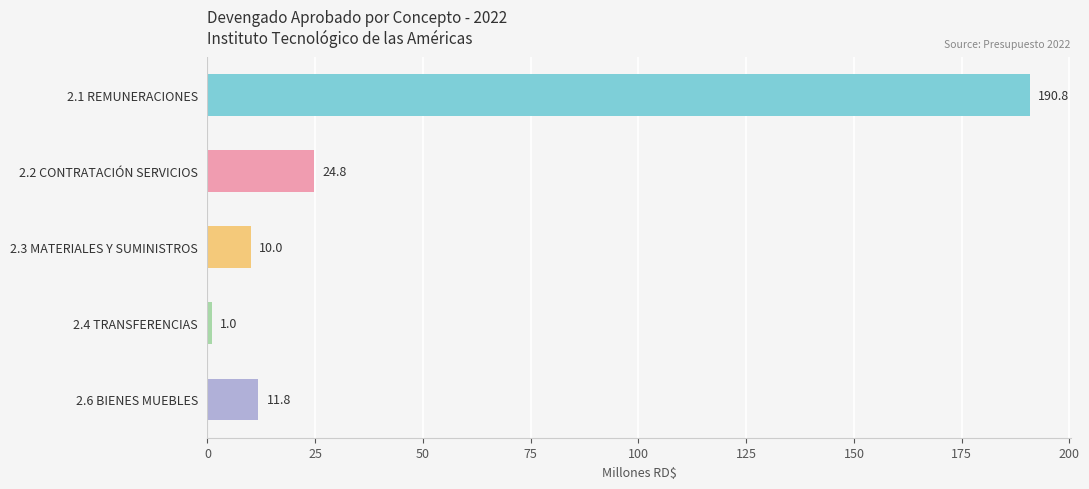

Are the bars horizontal?

Yes